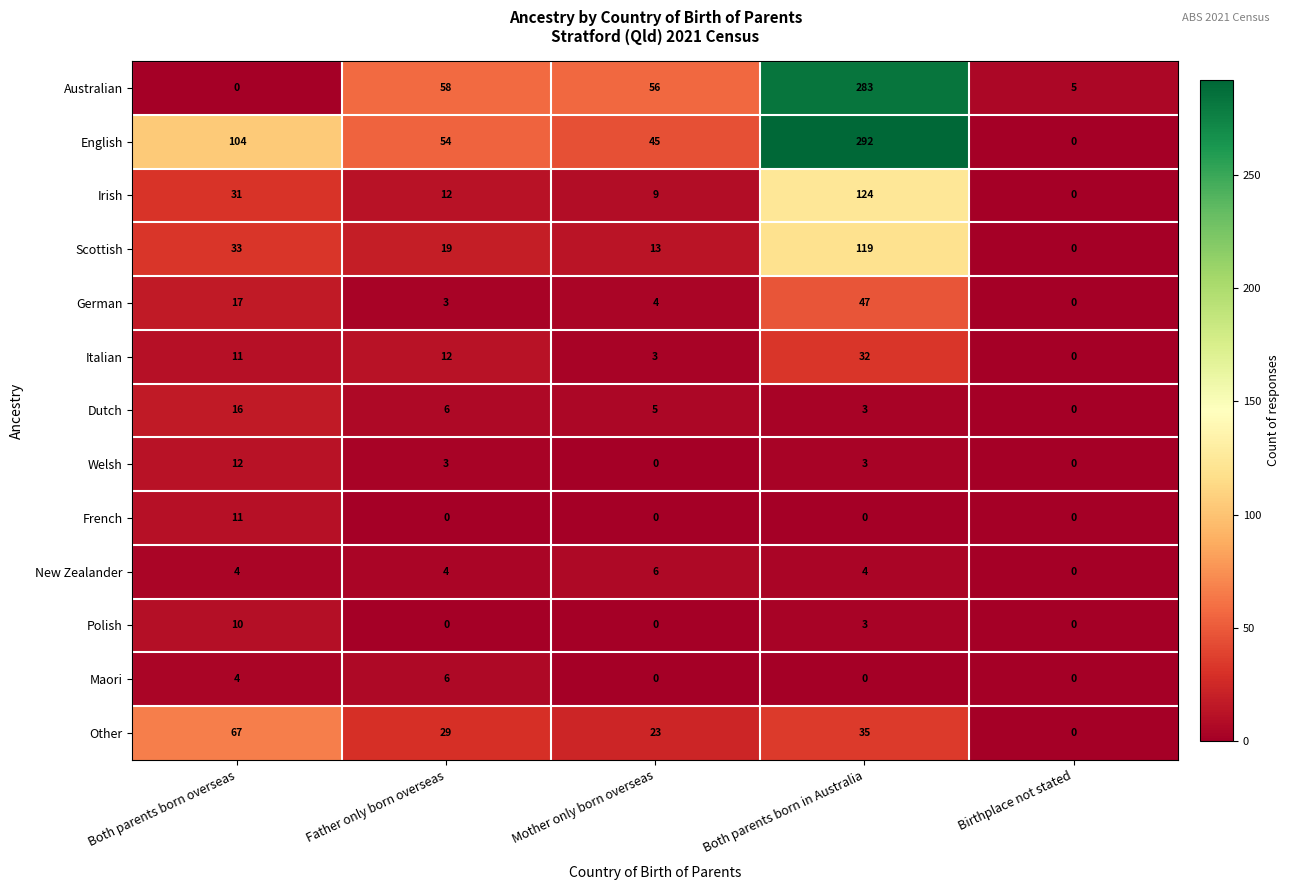

How many values in Maori are above zero?

2